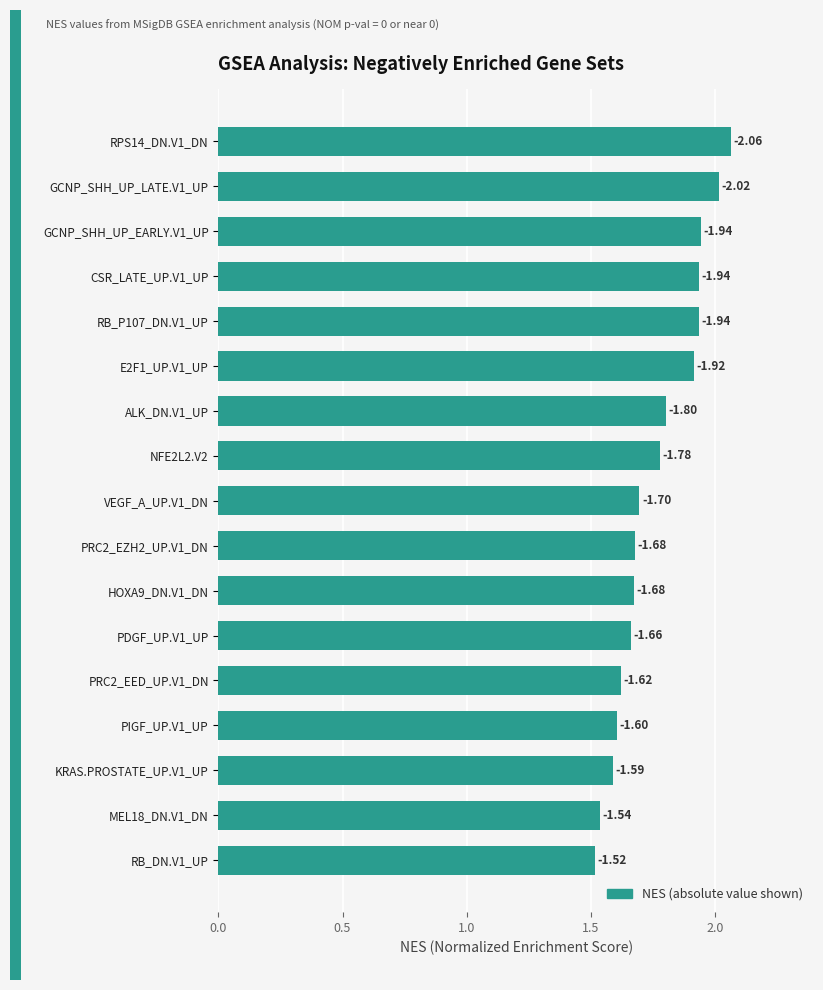

Are the bars grouped side by side (vs. stacked)?

No